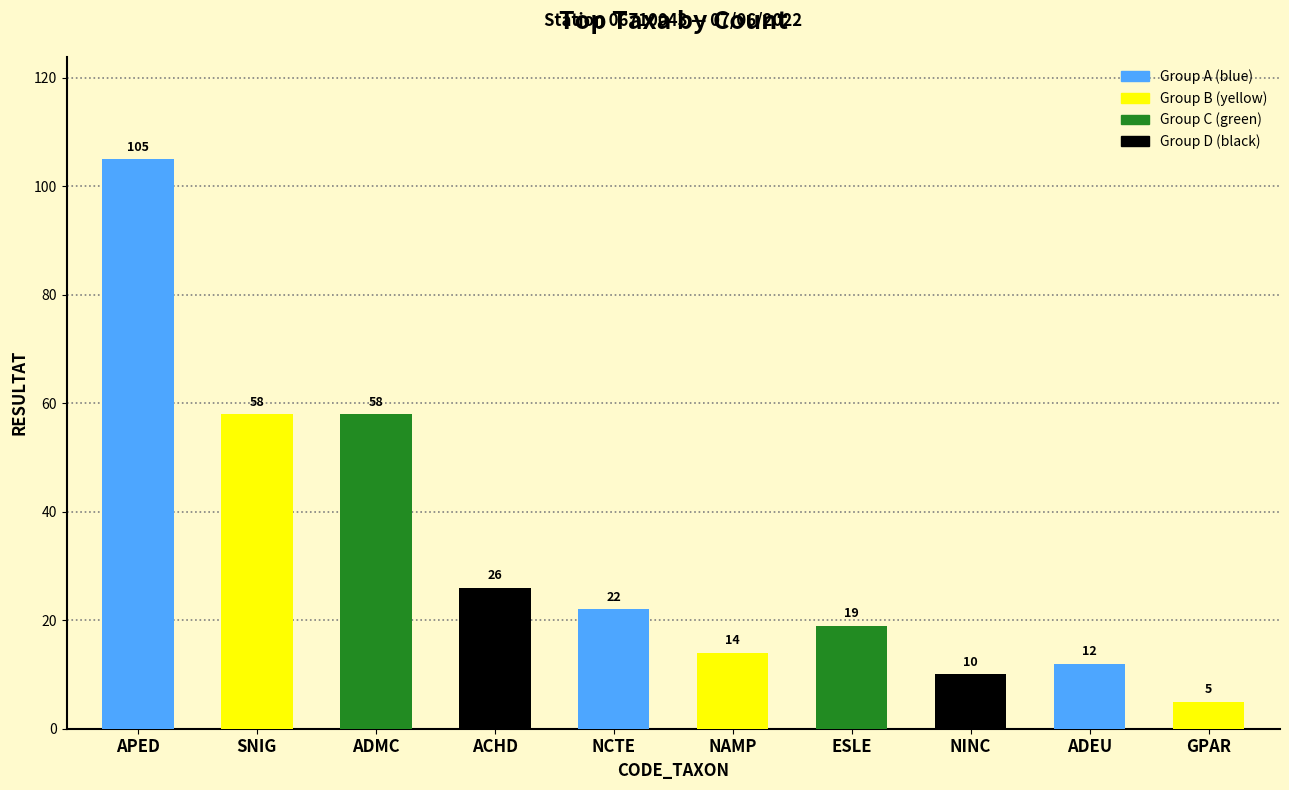

Does the chart contain stacked bars?

No